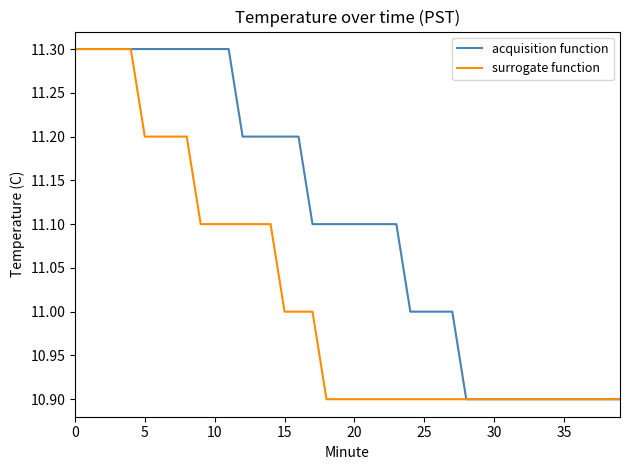

What is the lowest value of the acquisition function series?

10.9